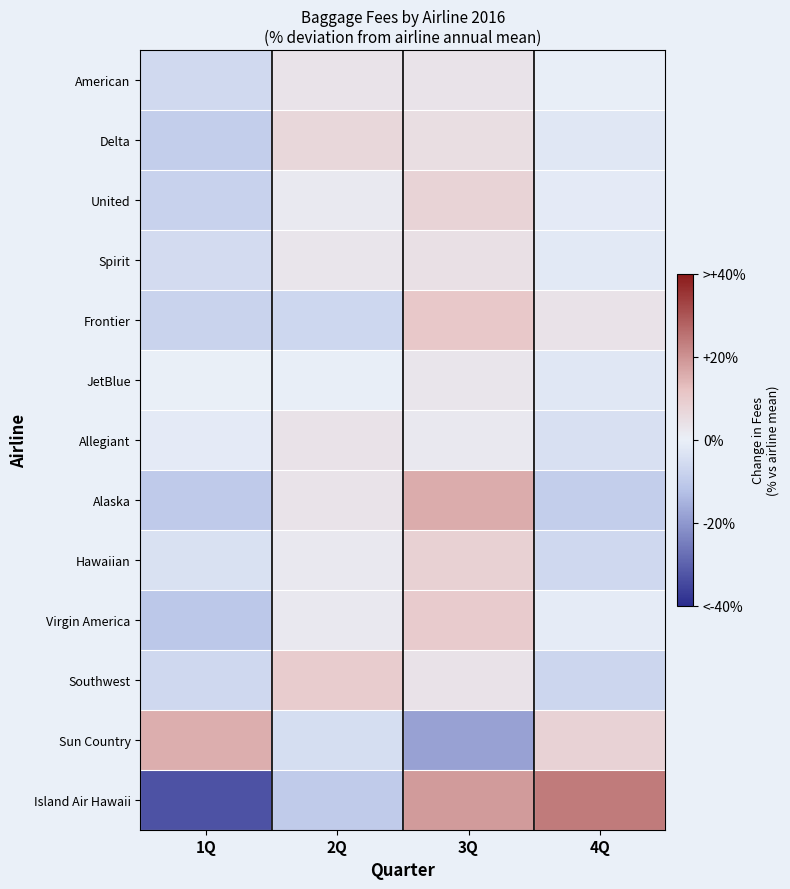

Between 1Q and 3Q, which is larger?

3Q